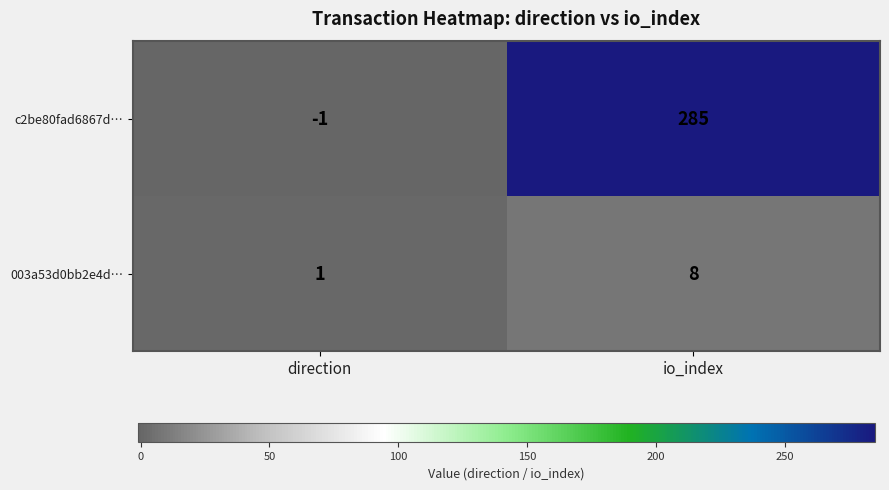

Which series changed the most between direction and io_index?

c2be80fad6867d…